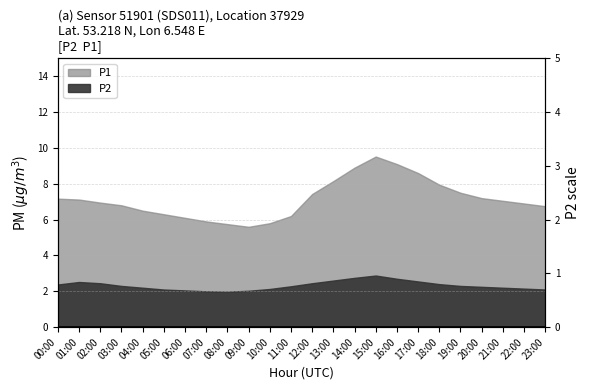

Where is the first local maximum?

01:00